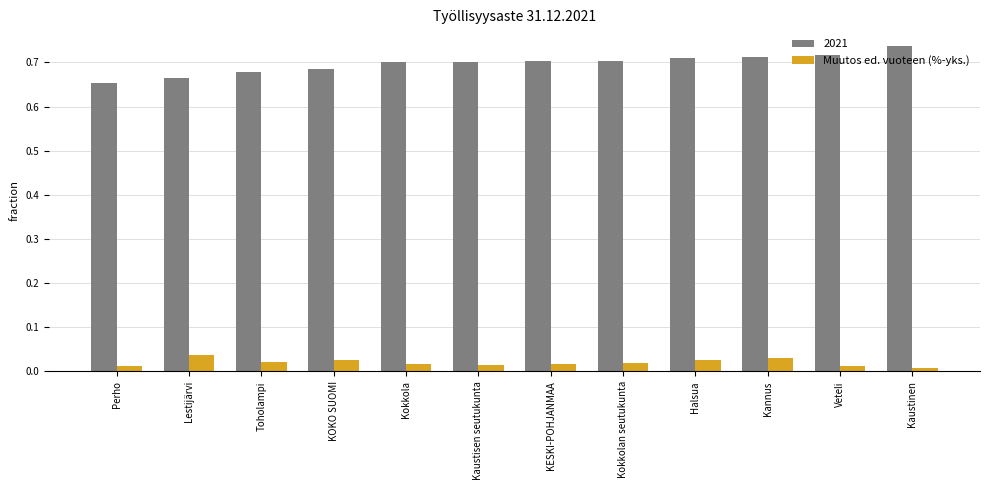

Is it true that 2021 equals 0.7 at Kokkola?

True